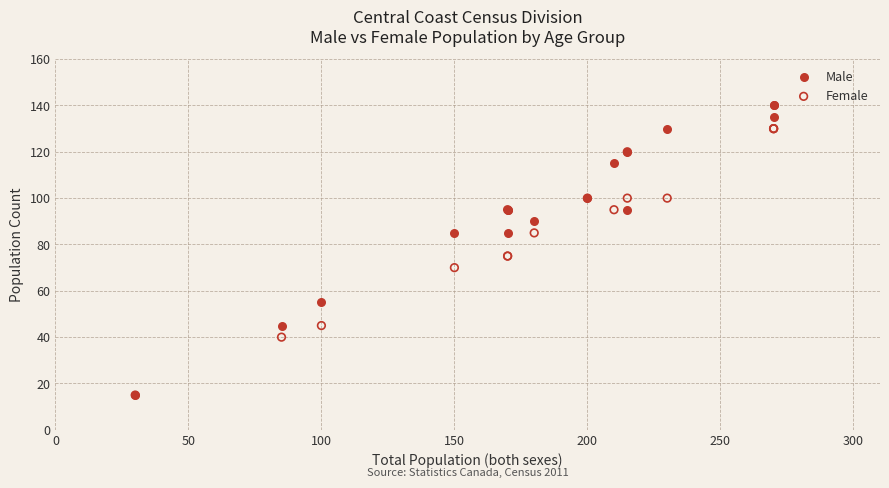

Which series has the widest spread of Y values?

Male